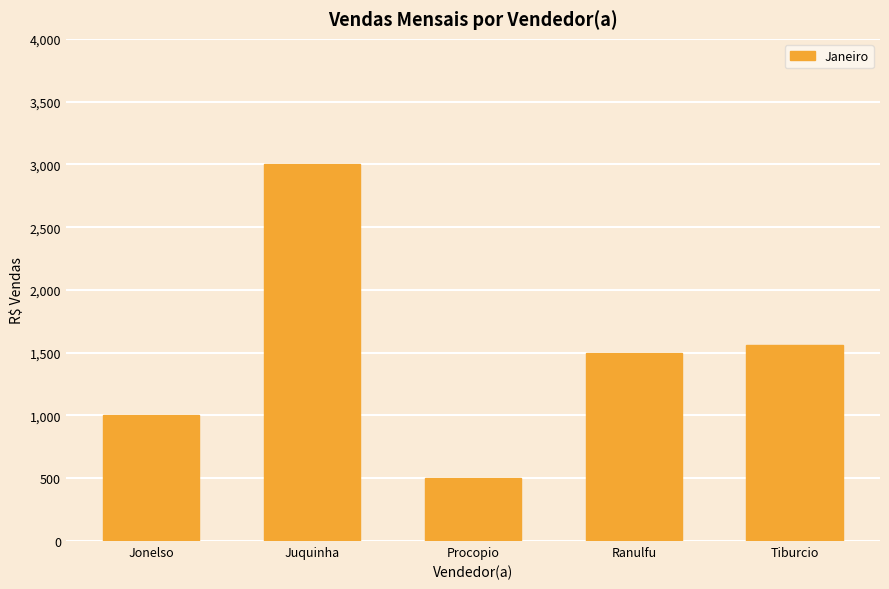

What is the ratio of the value at Tiburcio to the value at Procopio?

3.1